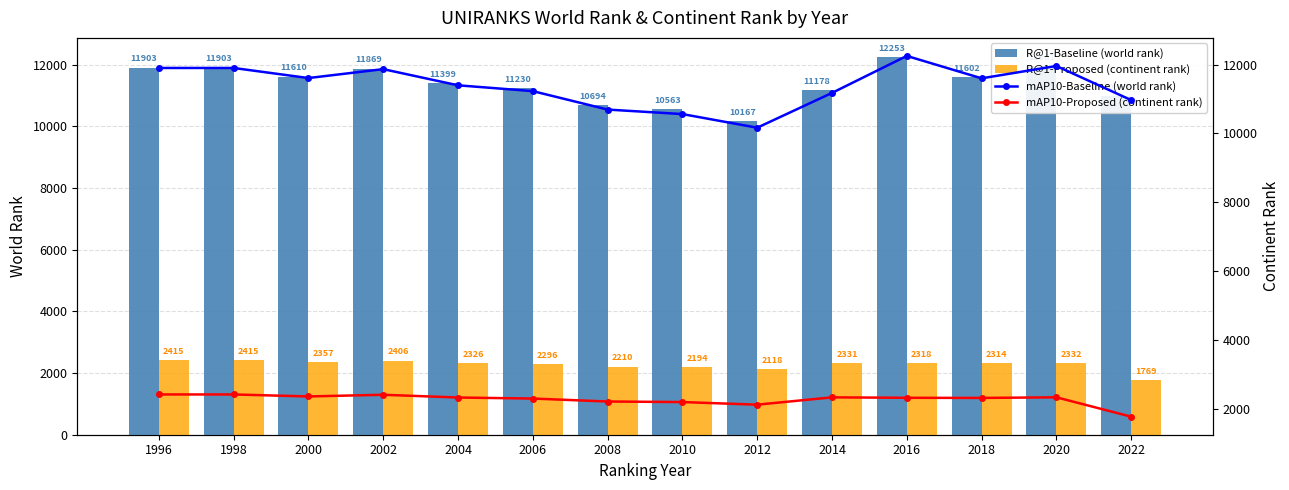

How many values in the R@1-Proposed (continent rank) series exceed 2326?

6